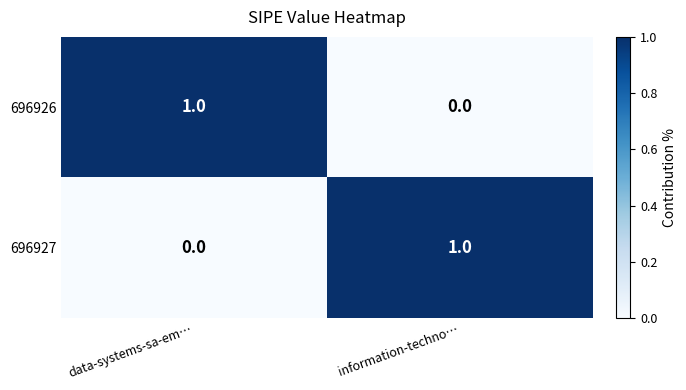

How many data points in 696926 are less than 1?

1